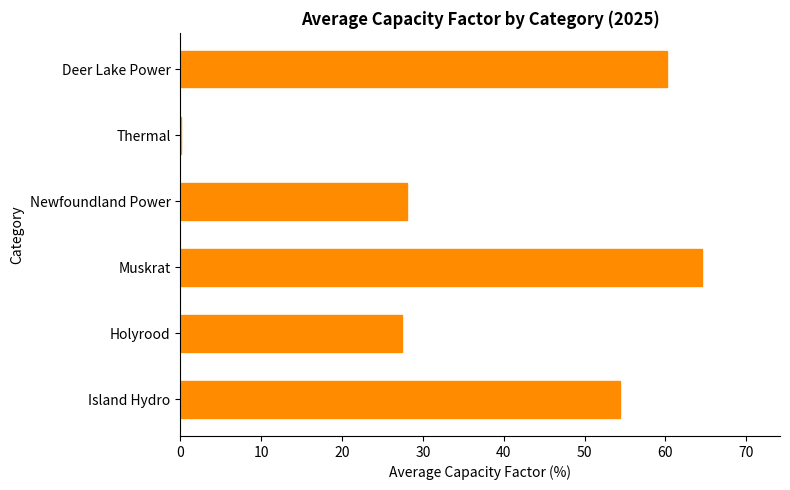

Count the number of values greater than 54.

3